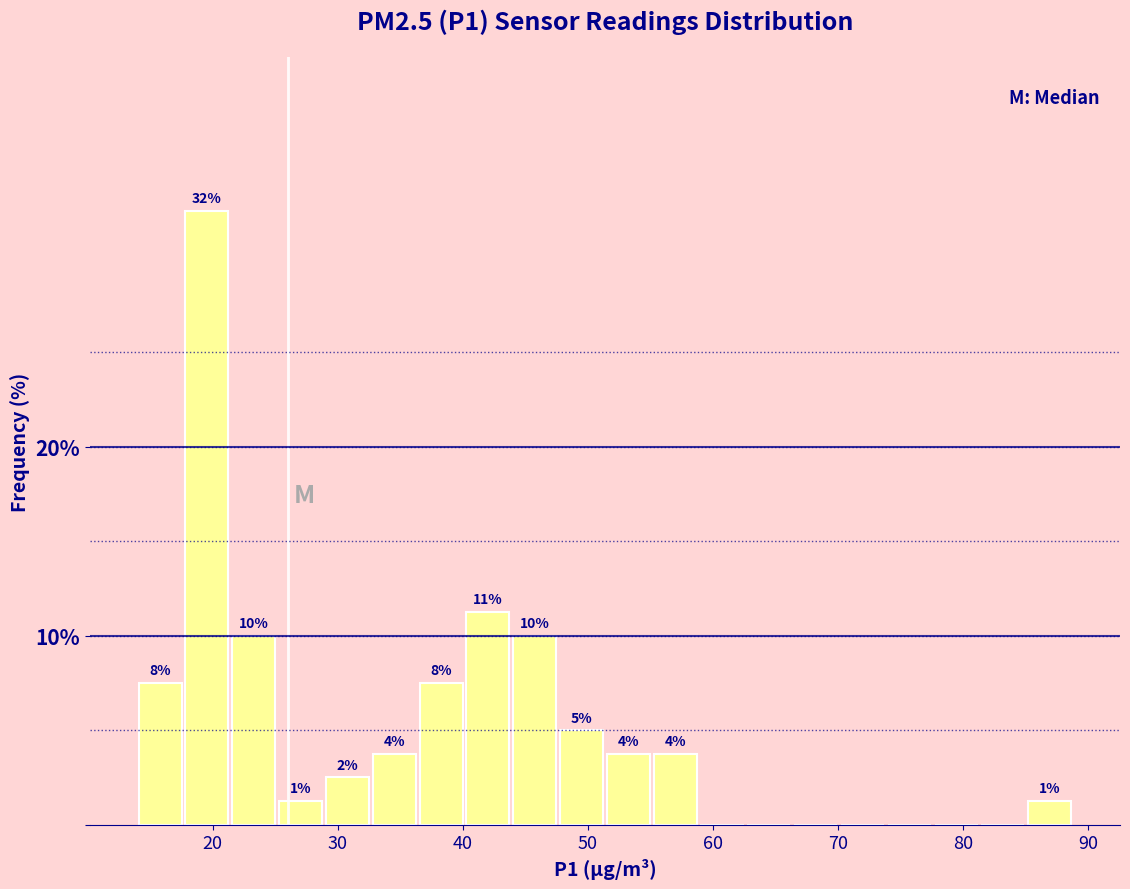

Around what value on the x-axis is the tallest bar? Give the approximate position of its centre, as read against the axis.

20